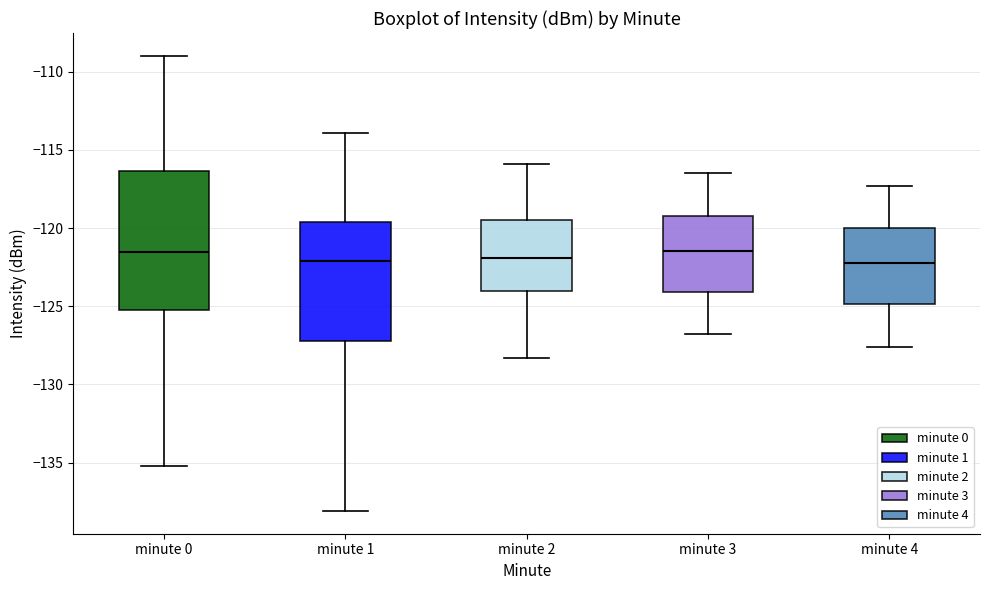

Where does the median line of the box for minute 4 sit on the y-axis? The values are not printed on the chart, so give them approximately, as read against the axis.

-122.0